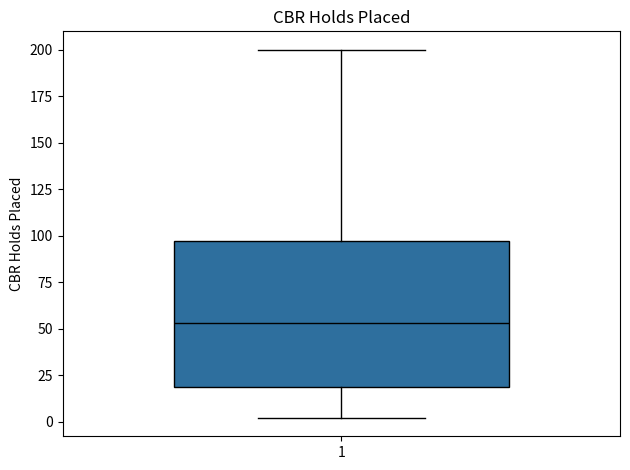

Read this box plot against the y-axis: the position of the median line, the range covered by the box, and the ends of both whiskers. The values are not printed on the chart, so give them approximately, as read against the axis.

median 55, box 20 to 95, whiskers 0 to 200